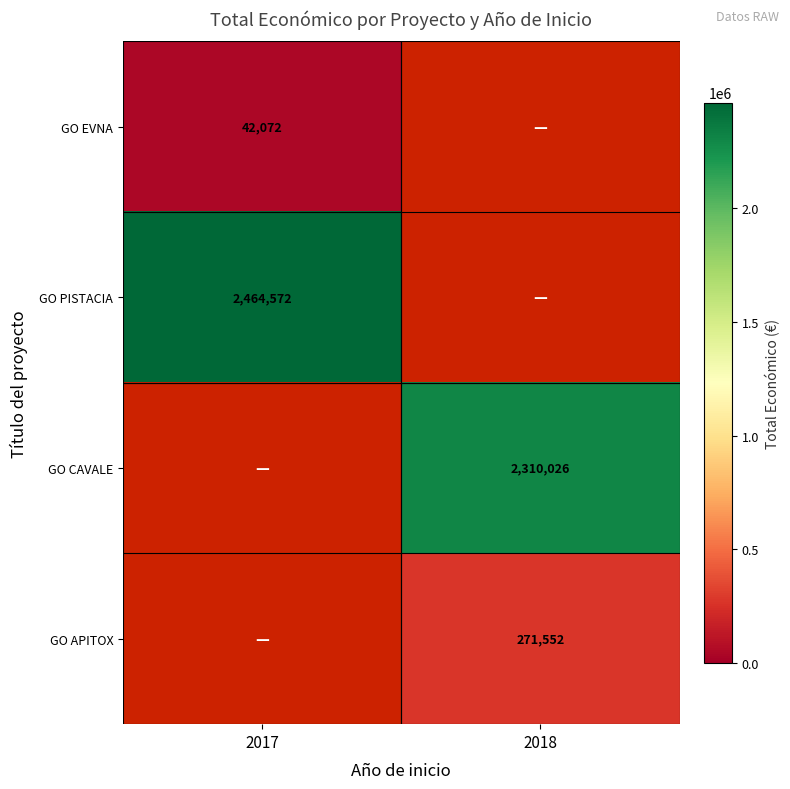

The value of GO CAVALE at 2018 is 4036232. True or false?

False